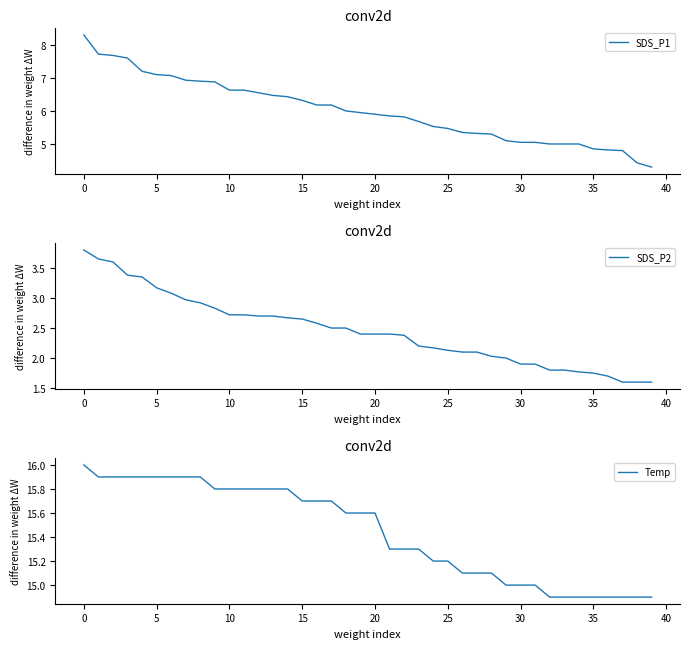

Where does the SDS_P1 series first go above 5?

0